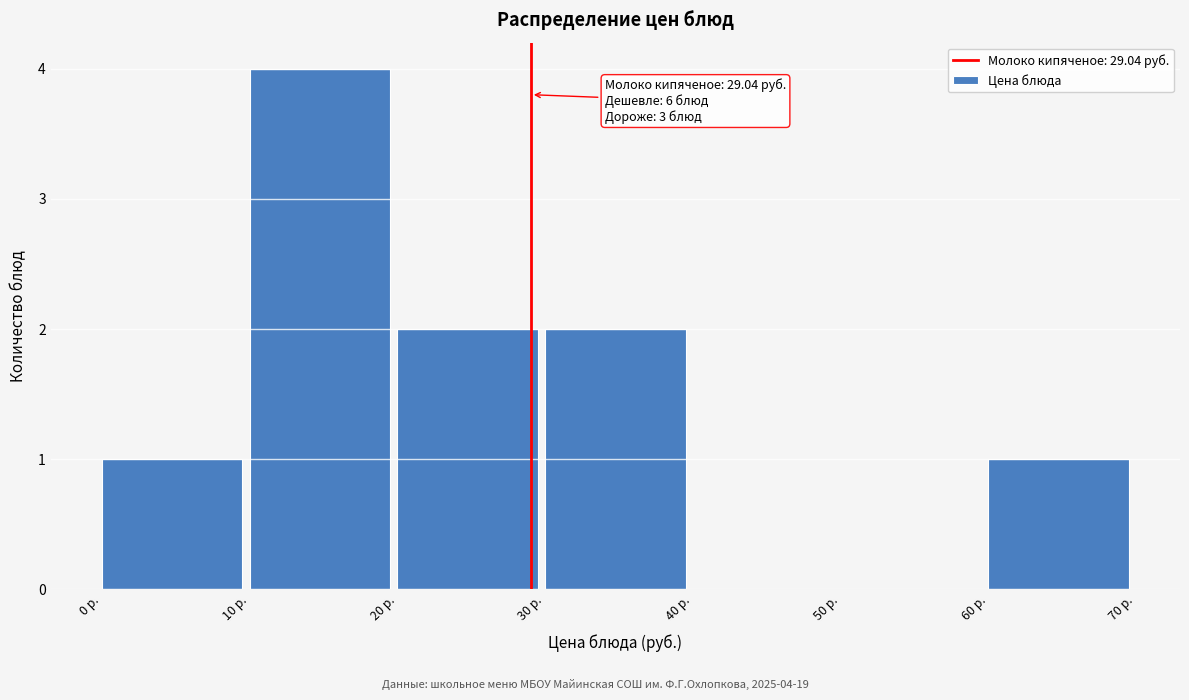

Over which range of the x-axis is the bar tallest?

10 to 20